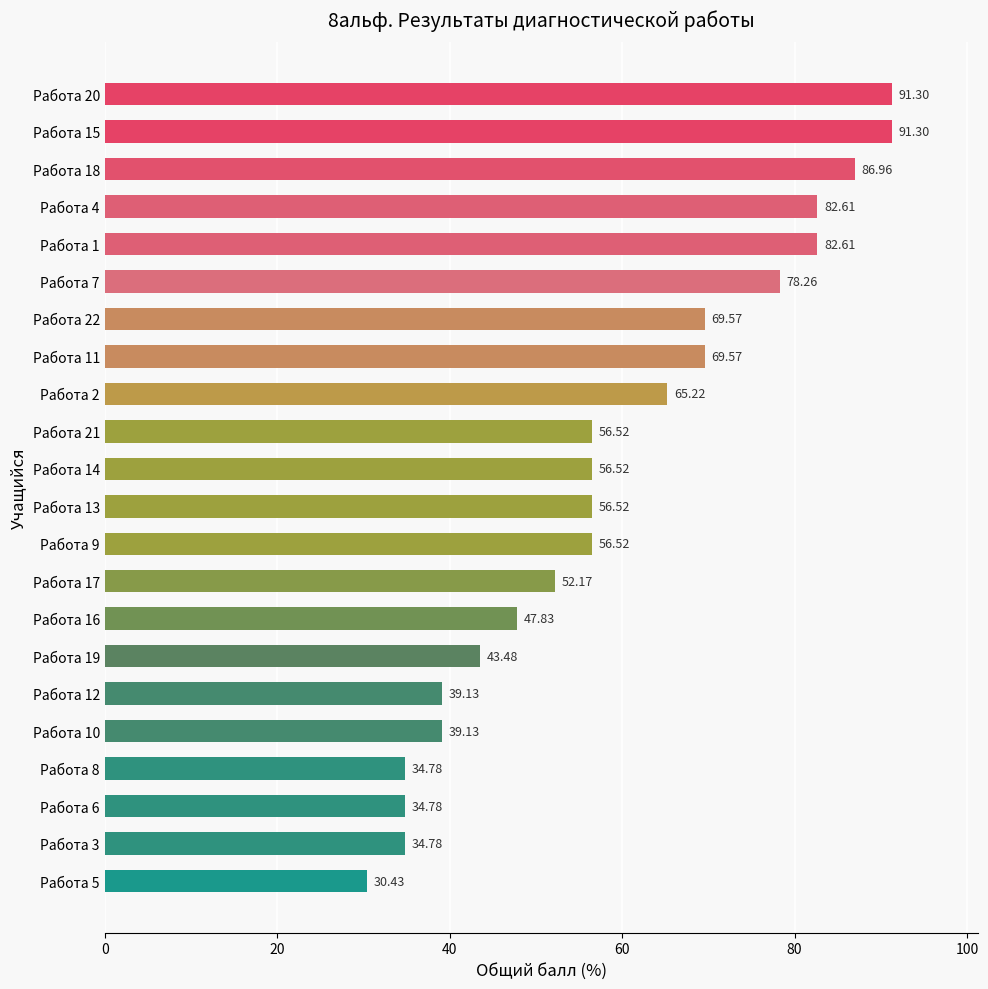

Which has a higher value, Работа 15 or Работа 9?

Работа 15